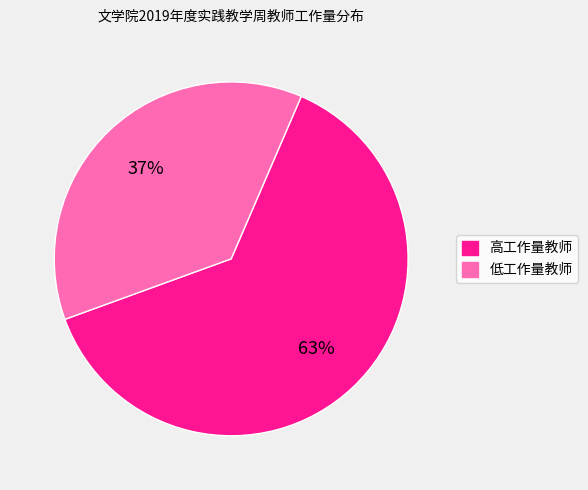

Is there any slice that represents more than half of the pie?

Yes